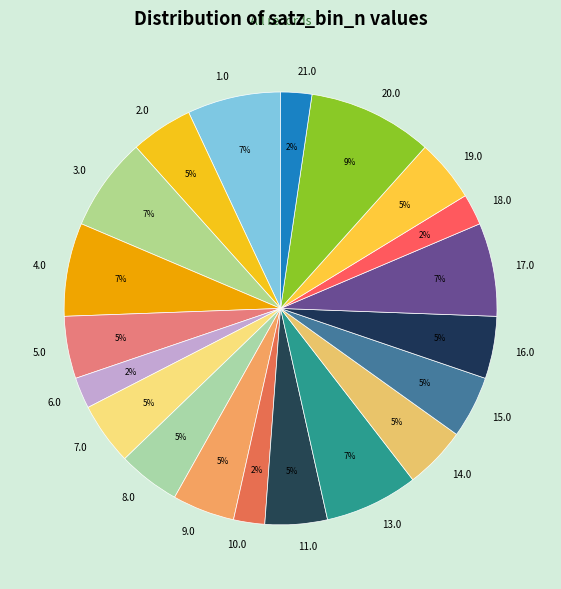

What percentage is the 11.0 slice, to the nearest percent?

5%